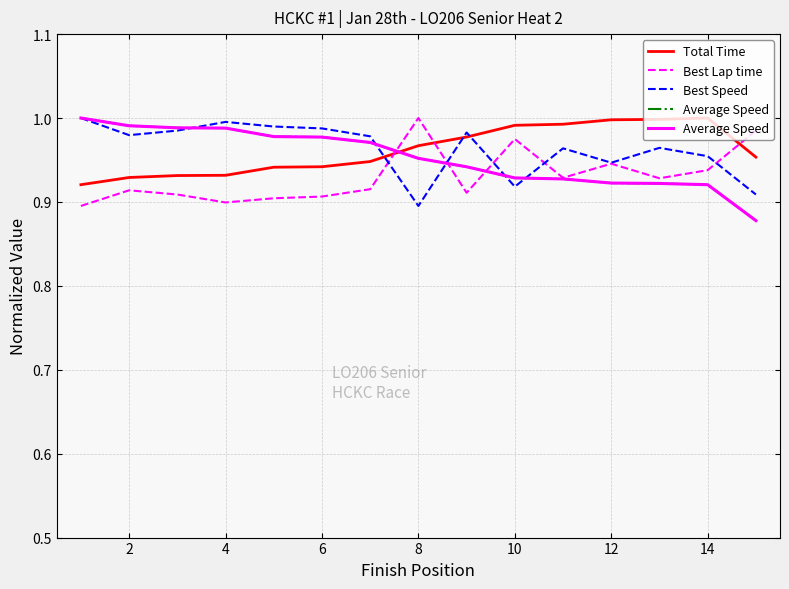

How many intersections are there between Average Speed and Best Speed?

5